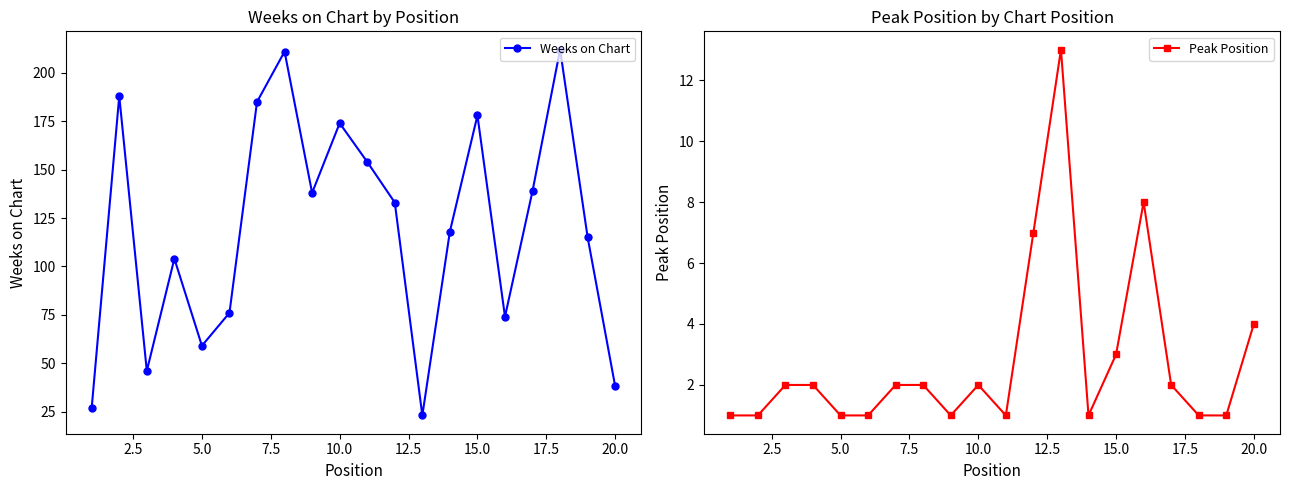

The value of Peak Position at 20.0 is 1. True or false?

False